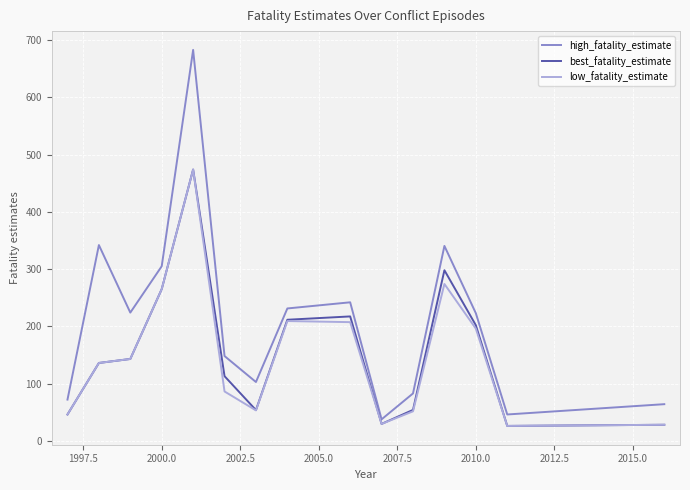

Which series has the largest total across all categories?

high_fatality_estimate